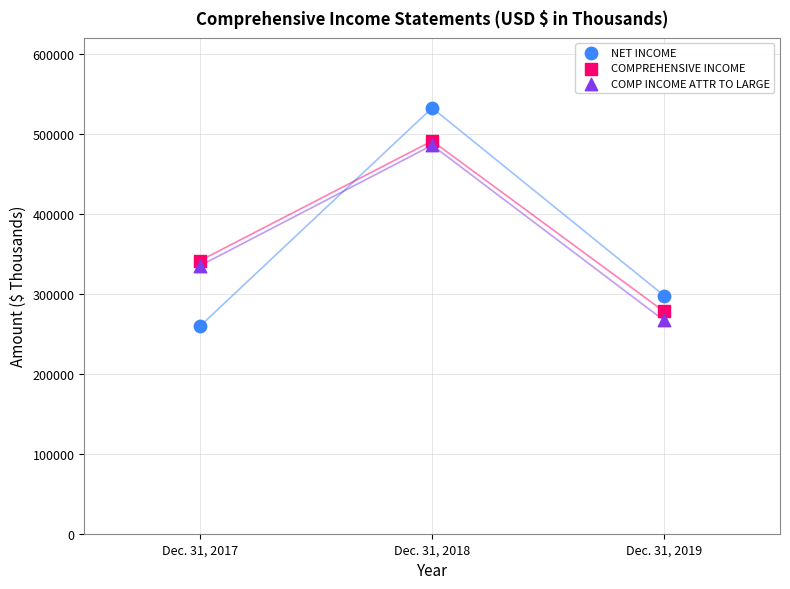

Which series contains the highest Y value?

NET INCOME